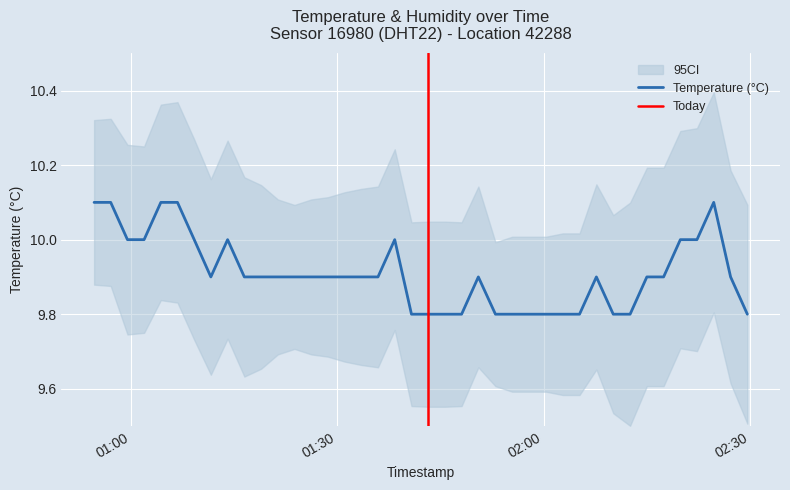

What position from the right is 2024-03-23T01:28:41?

26